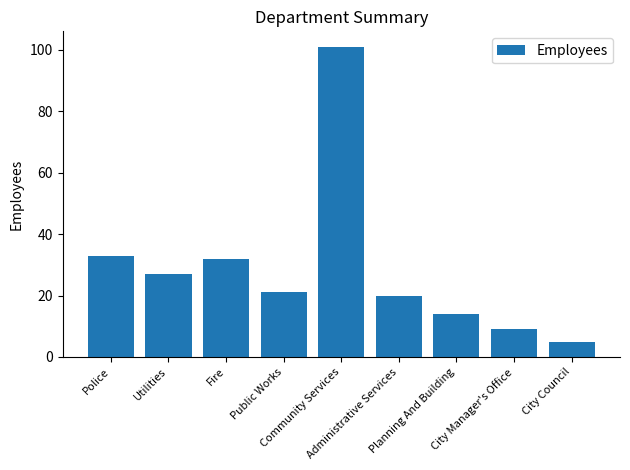

List the labels in order of value, largest first.

Community Services, Police, Fire, Utilities, Public Works, Administrative Services, Planning And Building, City Manager's Office, City Council